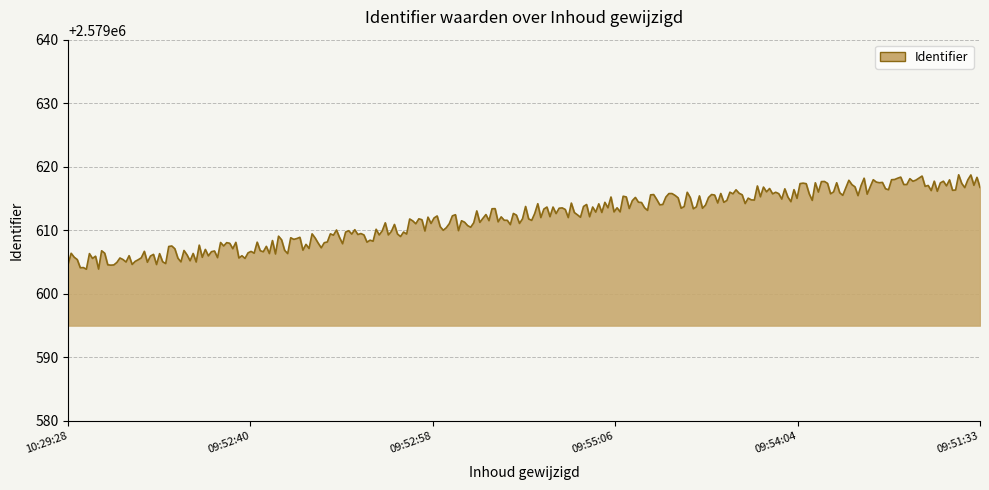

What is the greatest value displayed?

2579618.7